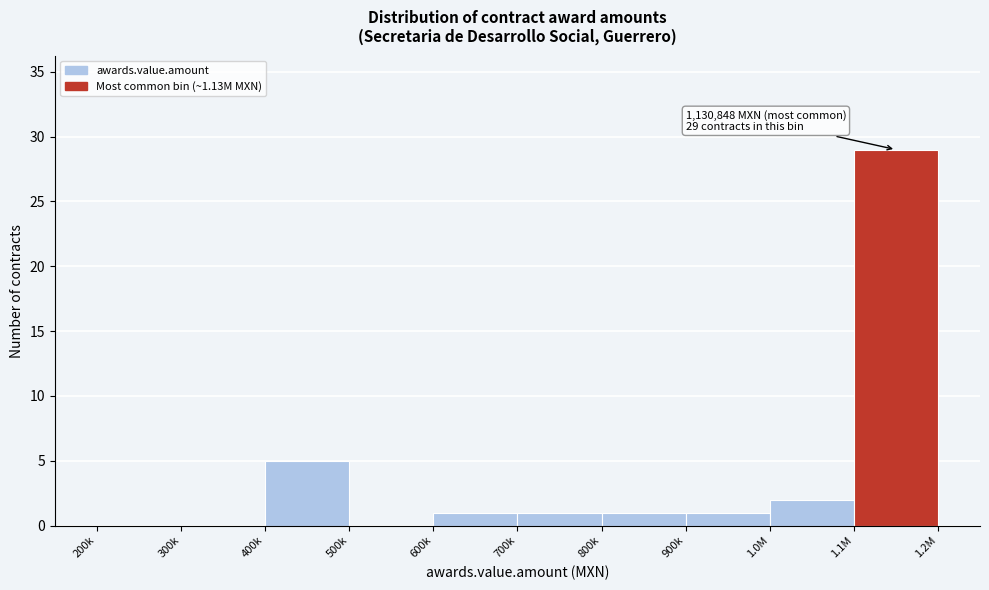

Reading left to right, transcribe all the data shown in this chart.

200k=0	300k=0	400k=5	500k=0	600k=1	700k=1	800k=1	900k=1	1.0M=2	1.1M=29